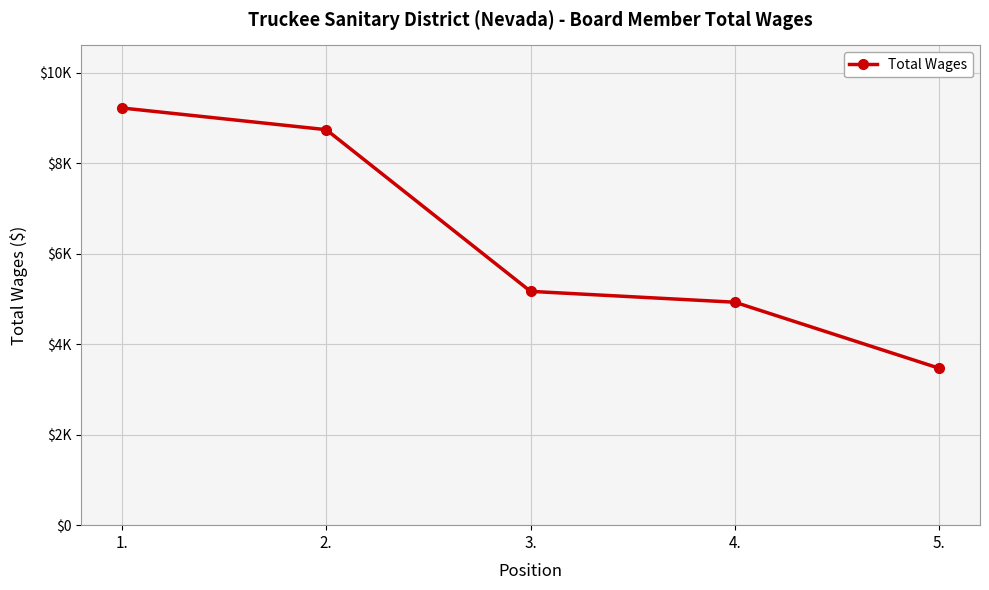

List the labels in order of value, largest first.

1., 2., 3., 4., 5.